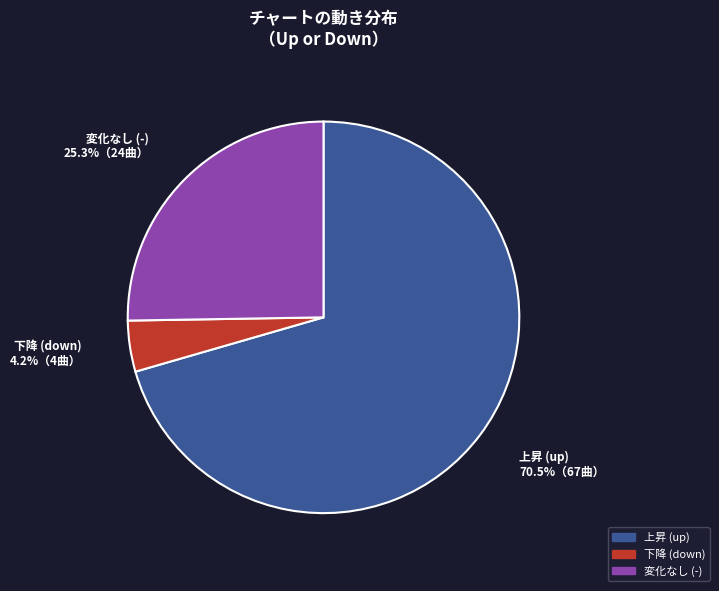

Which has a higher value, 変化なし (-) or 上昇 (up)?

上昇 (up)